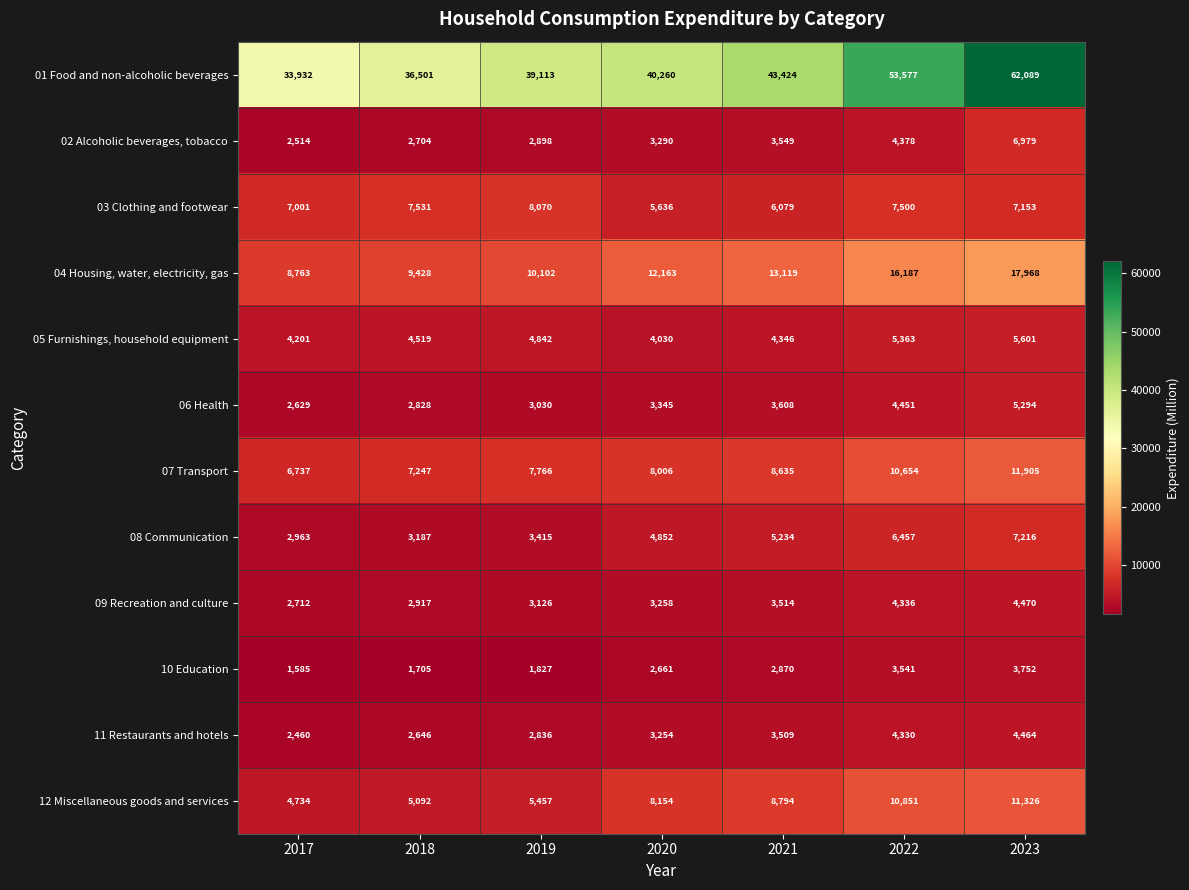

The 03 Clothing and footwear series shows 8070 at 2019. True or false?

True